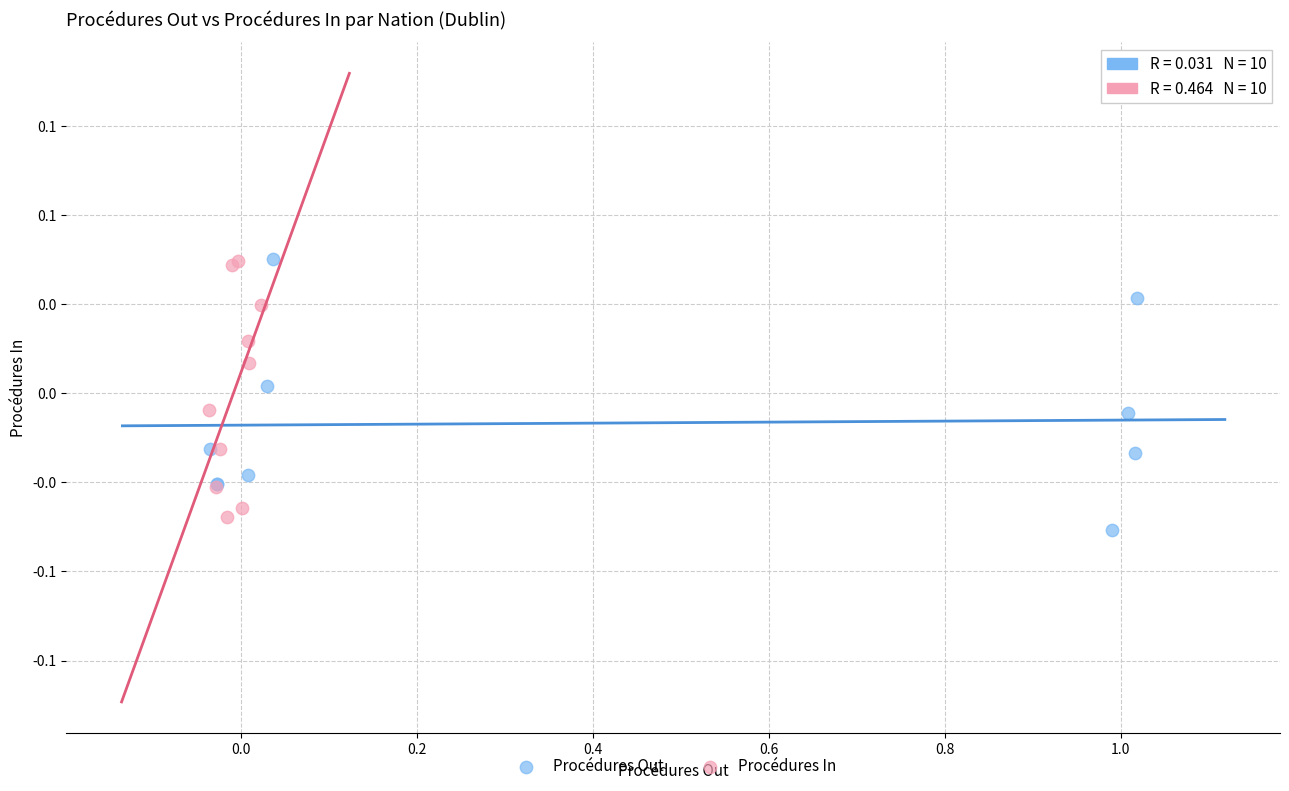

Which series has the widest spread of Y values?

Procédures Out